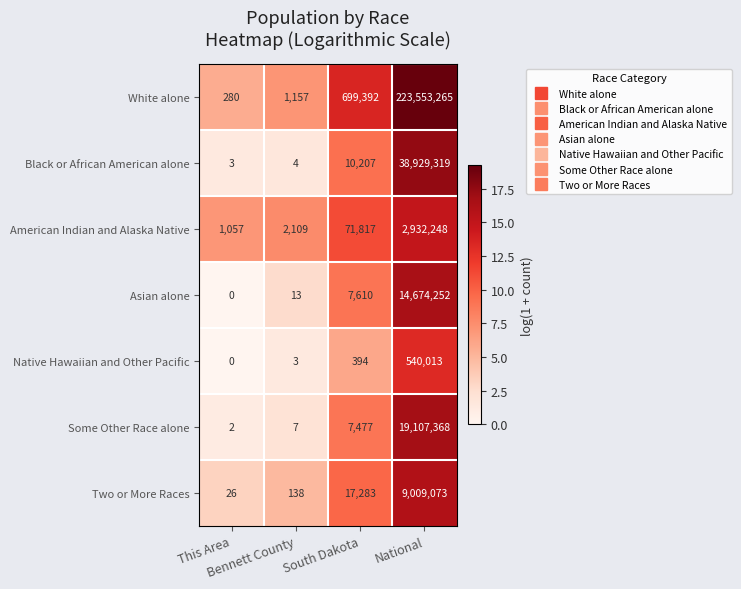

Which series has the largest total across all categories?

White alone